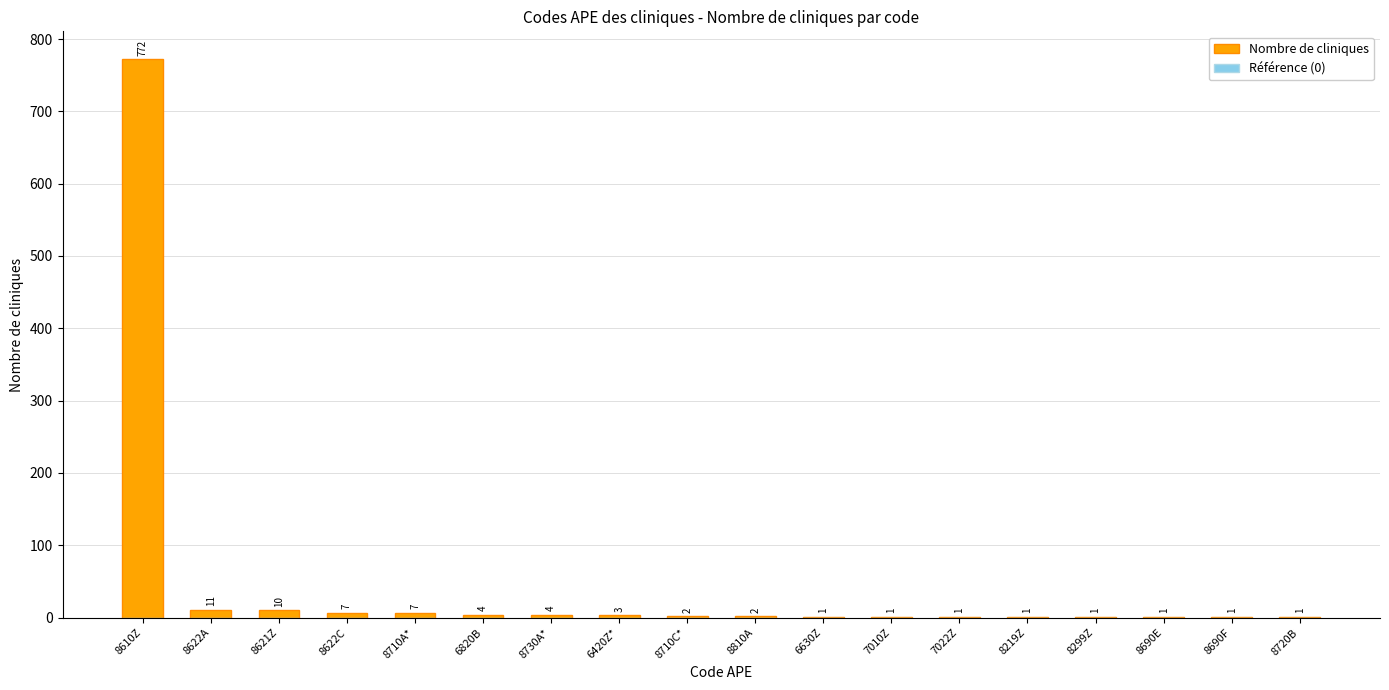

At which category does the chart reach its peak across all series?

8610Z